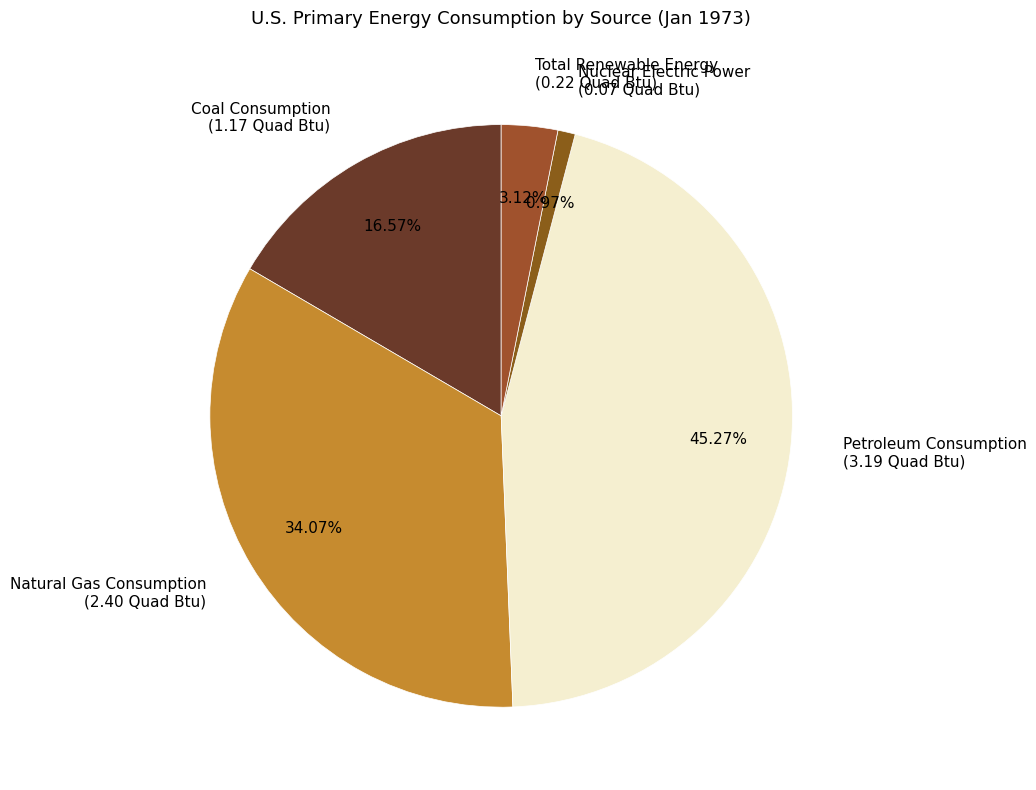

Rank the categories by value from highest to lowest.

Petroleum Consumption, Natural Gas Consumption, Coal Consumption, Total Renewable Energy, Nuclear Electric Power